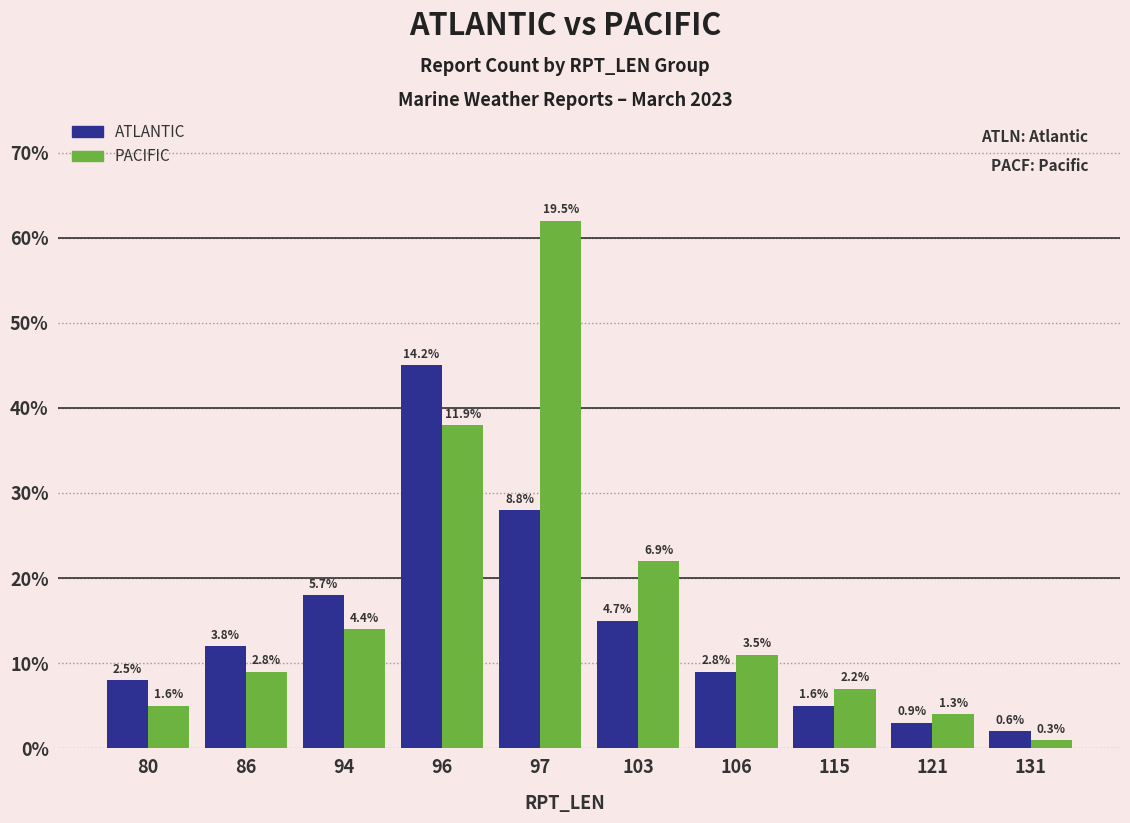

Read the ATLANTIC value at 96, to the nearest 5.

45